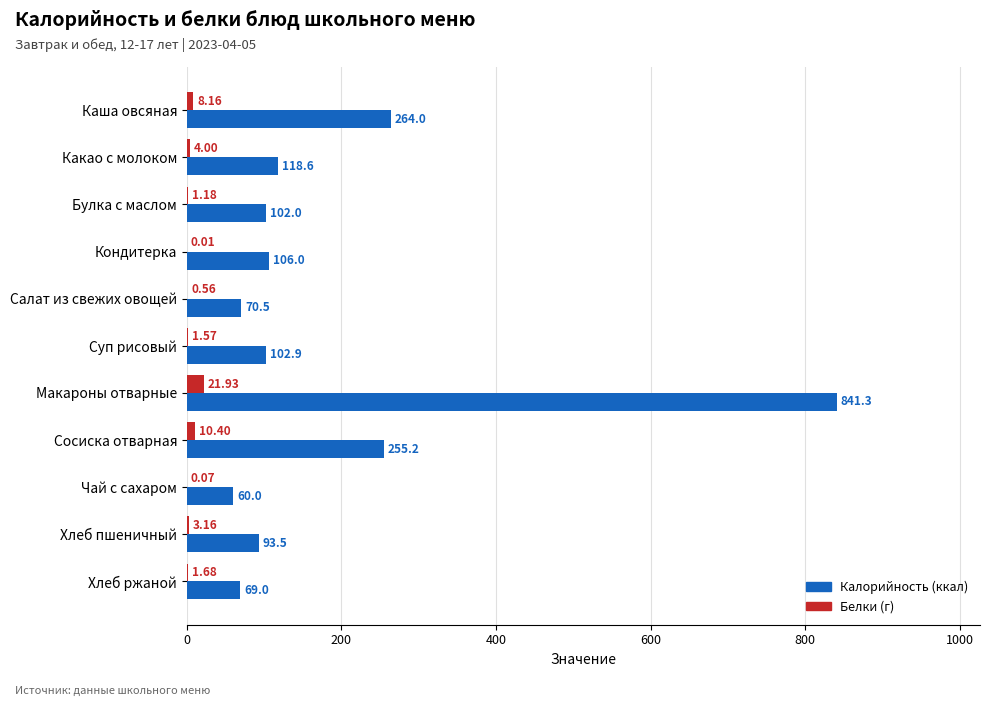

Which category has the highest value across all series?

Макароны отварные